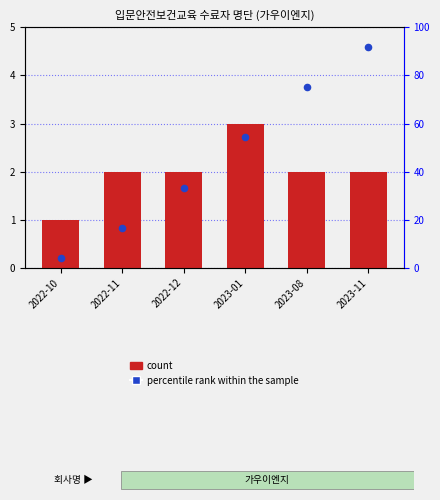

At how many categories does at least one series exceed 1?

6